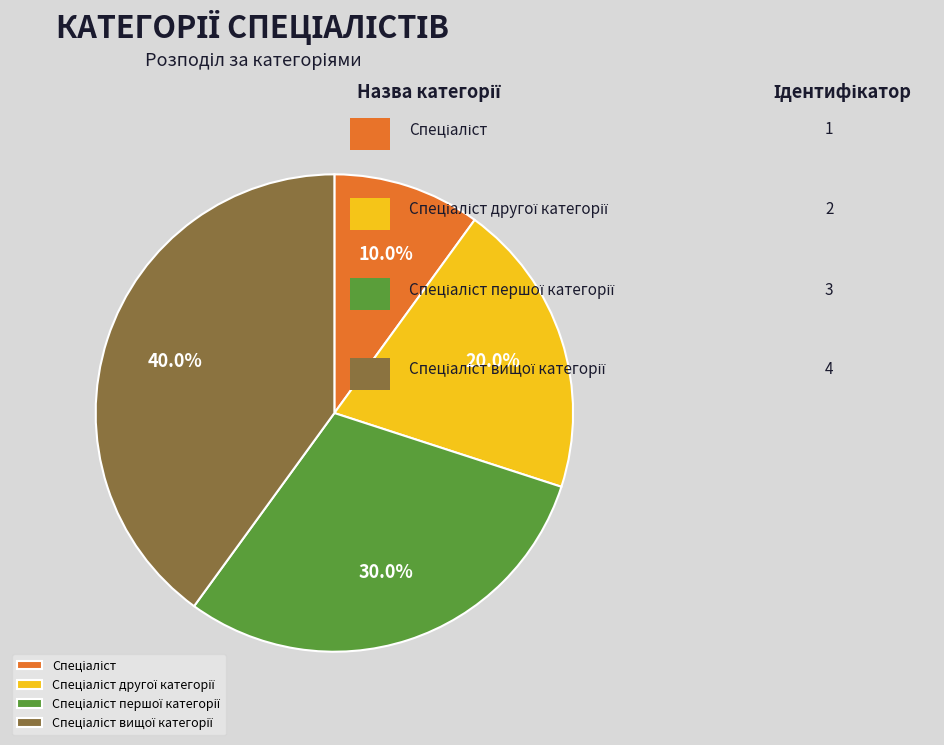

Is there any slice that represents more than half of the pie?

No